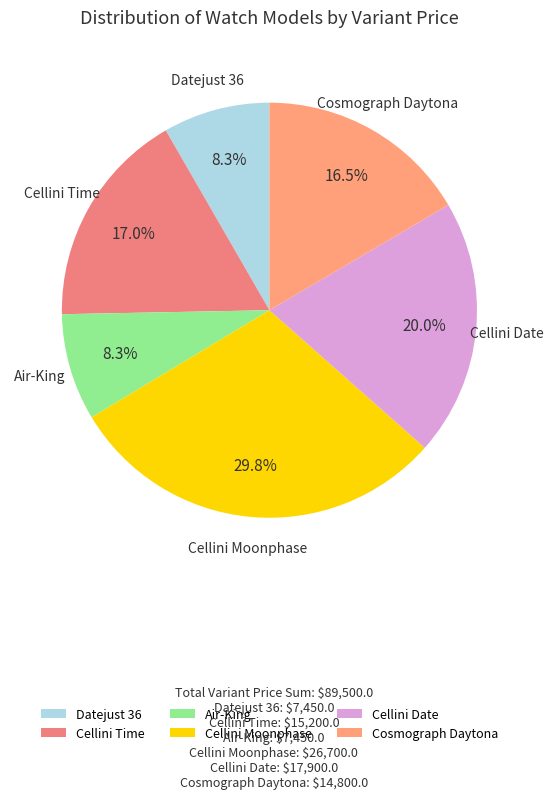

What percentage is the Datejust 36 slice, to the nearest percent?

8%